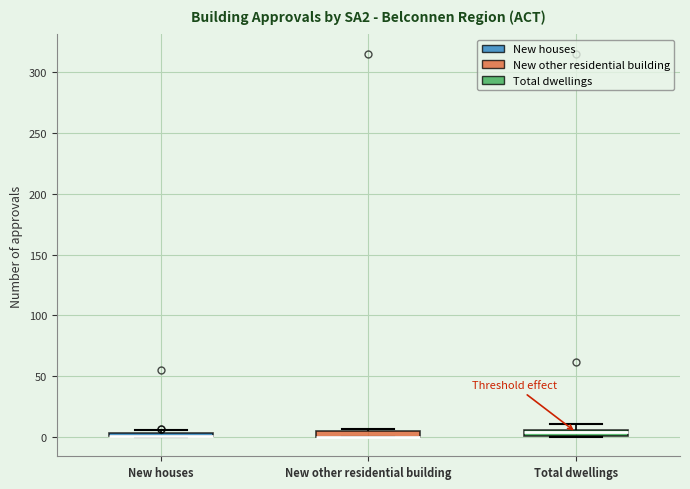

Where is the lower edge of the box for Total dwellings on the y-axis? The values are not printed on the chart, so give them approximately, as read against the axis.

0